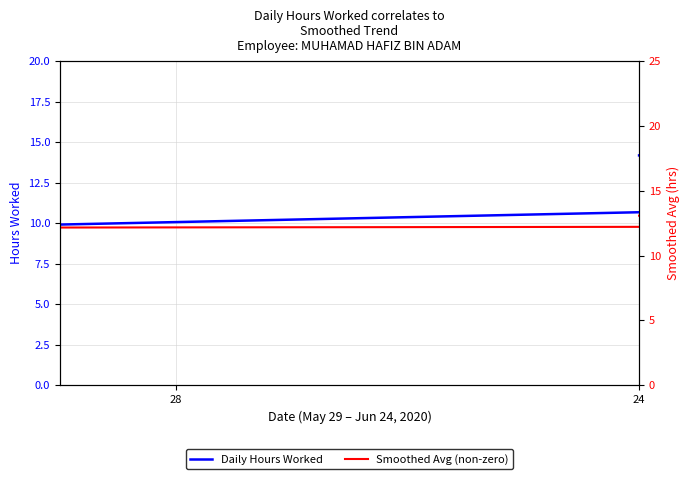

At which category is the sum across all series the highest?

24